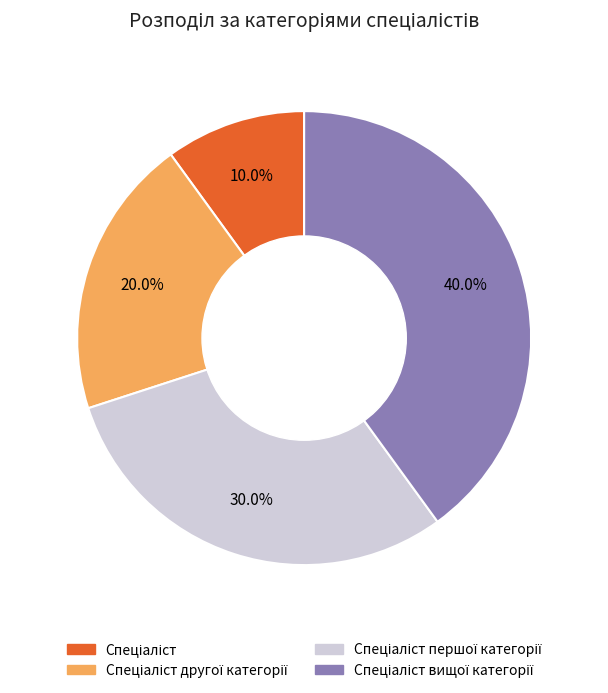

Is there any slice that represents more than half of the pie?

No